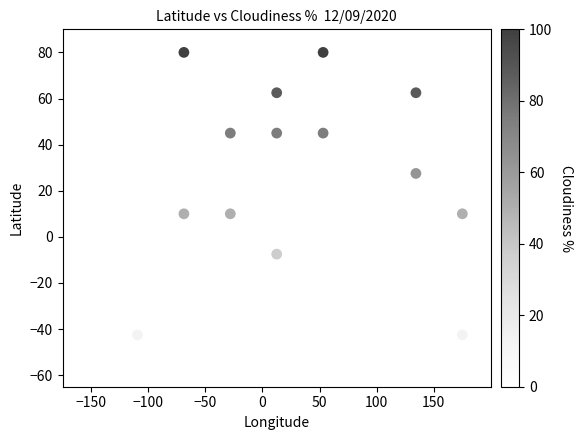

What is the range of Y values (max minus min)?

140.0